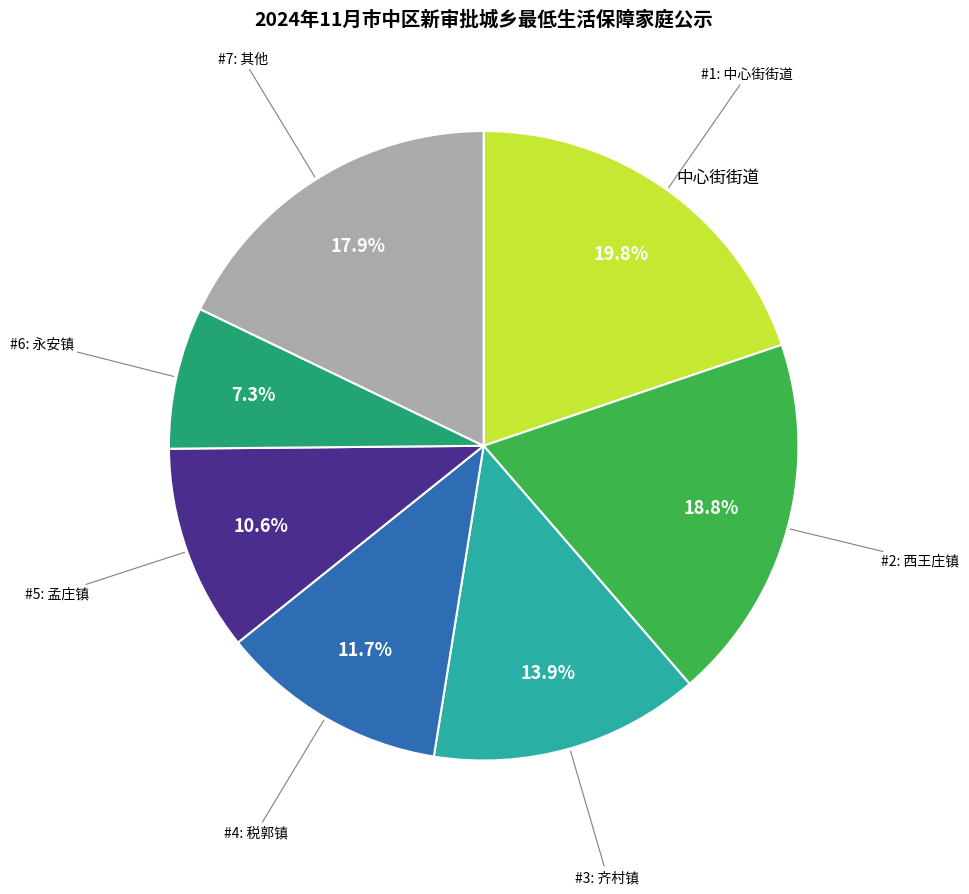

Is there a majority slice in this chart?

No